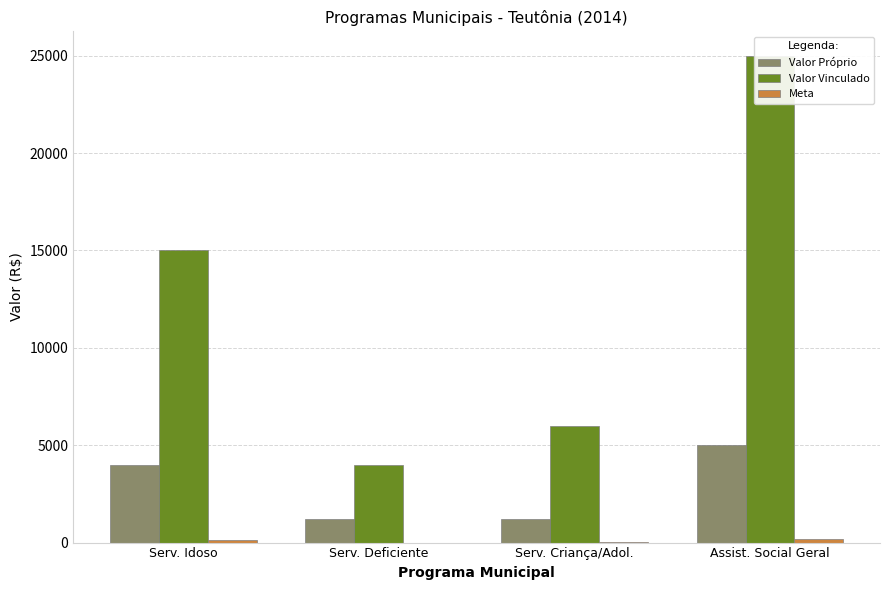

Reading left to right, transcribe all the data shown in this chart.

Valor Próprio: Serv. Idoso=4000.0	Serv. Deficiente=1200.0	Serv. Criança/Adol.=1200.0	Assist. Social Geral=5000.0
Valor Vinculado: Serv. Idoso=15000.0	Serv. Deficiente=4000.0	Serv. Criança/Adol.=6000.0	Assist. Social Geral=25000.0
Meta: Serv. Idoso=150.0	Serv. Deficiente=0.5	Serv. Criança/Adol.=20.0	Assist. Social Geral=200.0